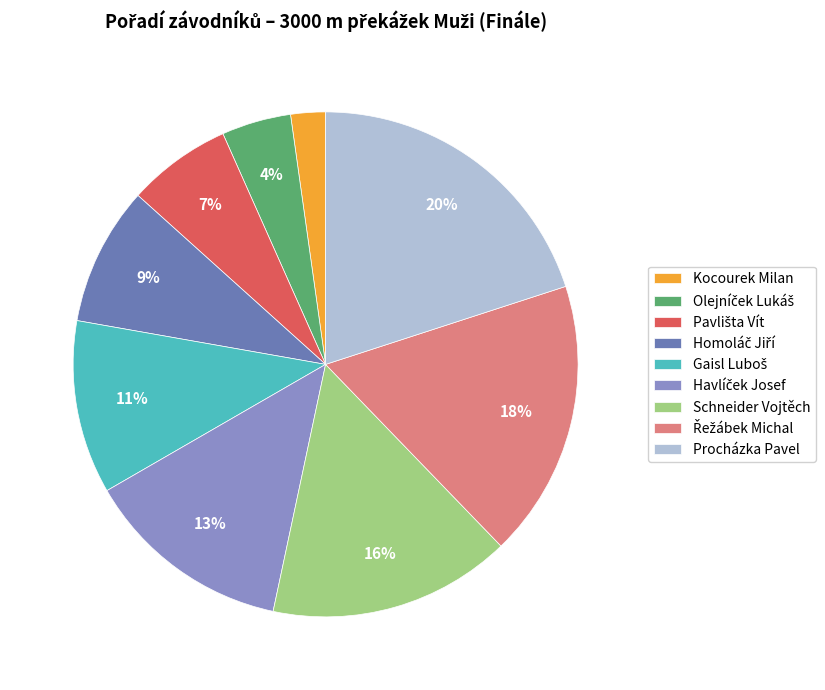

To the nearest percent, what portion does Schneider Vojtěch represent?

16%